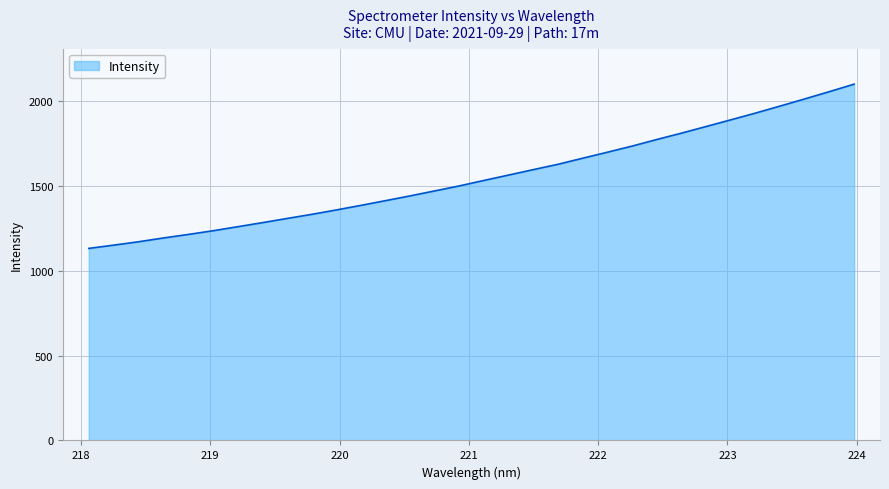

What is the maximum value shown in the chart?

2099.9